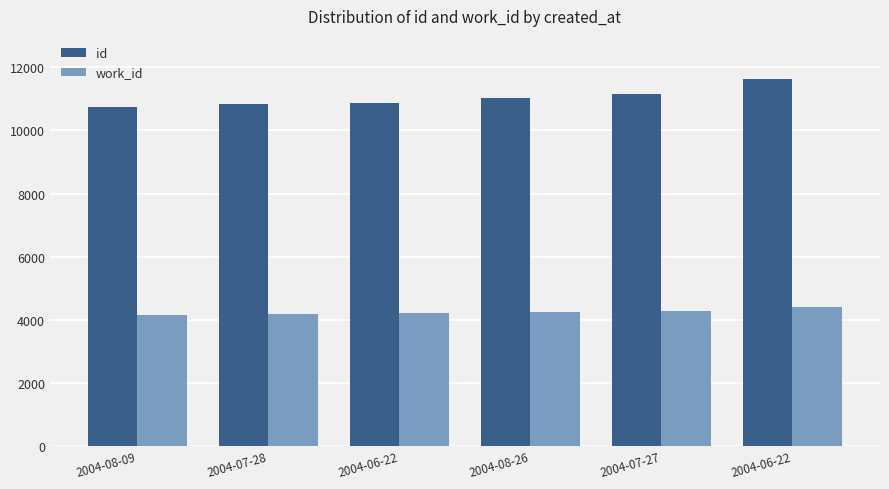

Count the number of categories in the chart.

6